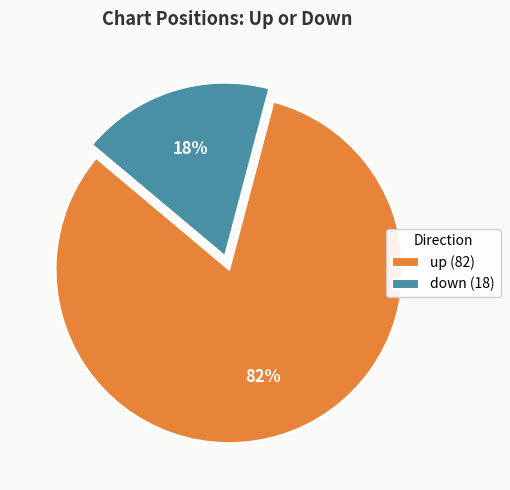

Is it true that down is 18% of the pie?

True